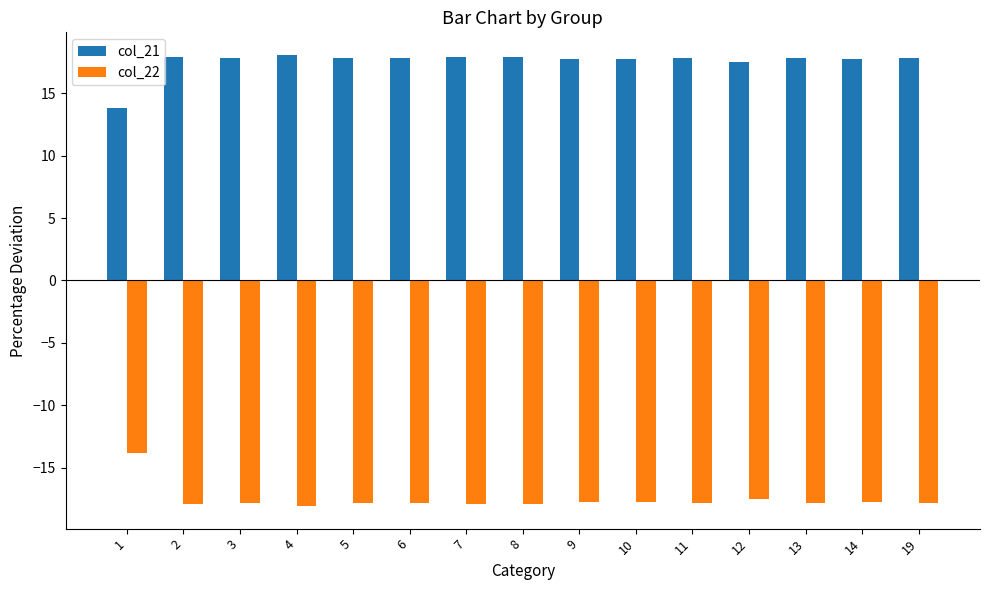

List the series in order of their overall mean, highest first.

col_21, col_22